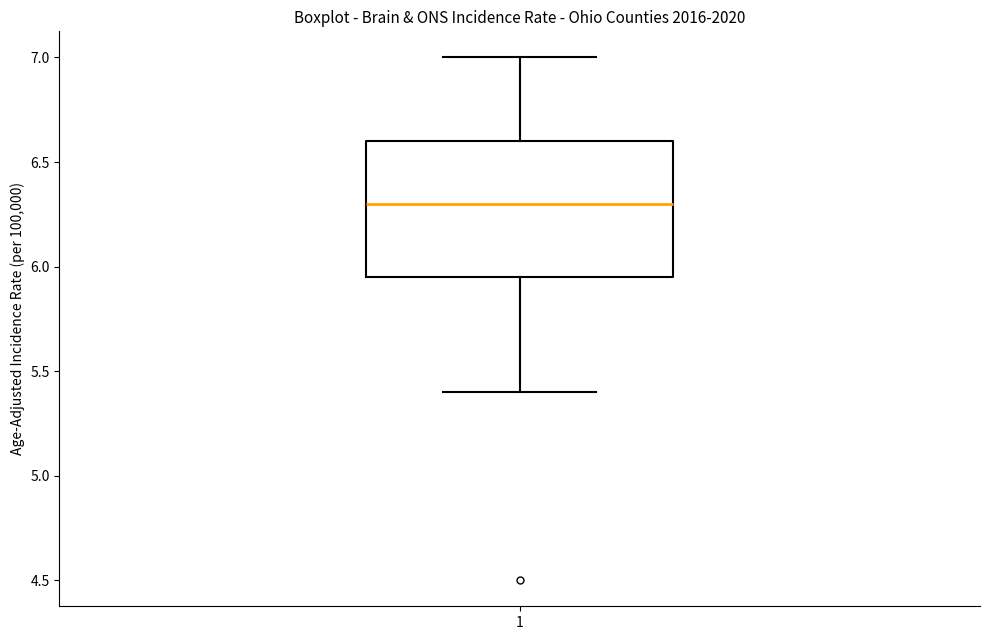

Transcribe this box plot: give where the median line is, the range the box spans, and where the two whiskers end, as read against the y-axis. The values are not printed on the chart, so give them approximately, as read against the axis.

median 6.30, box 5.95 to 6.60, whiskers 5.40 to 7.00